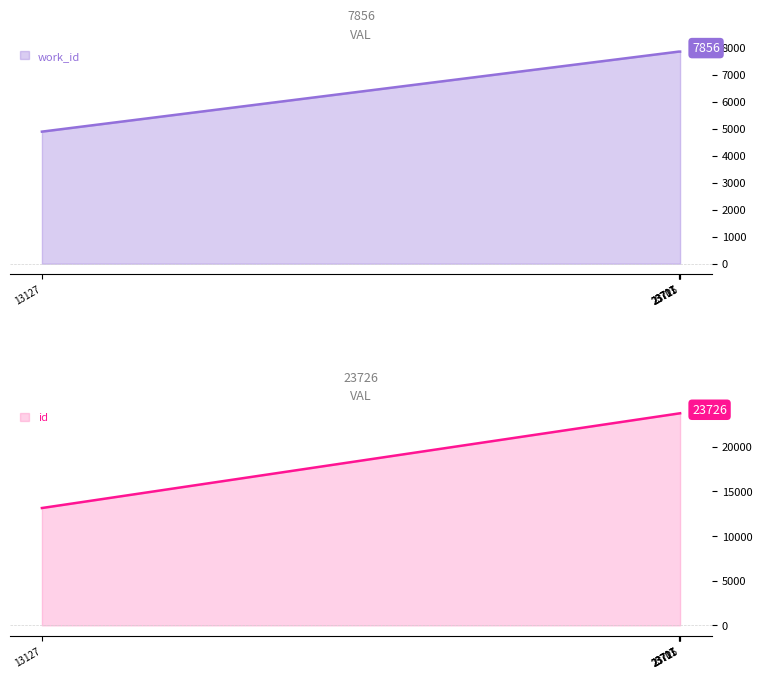

What value does the work_id series have at 23704?

7856